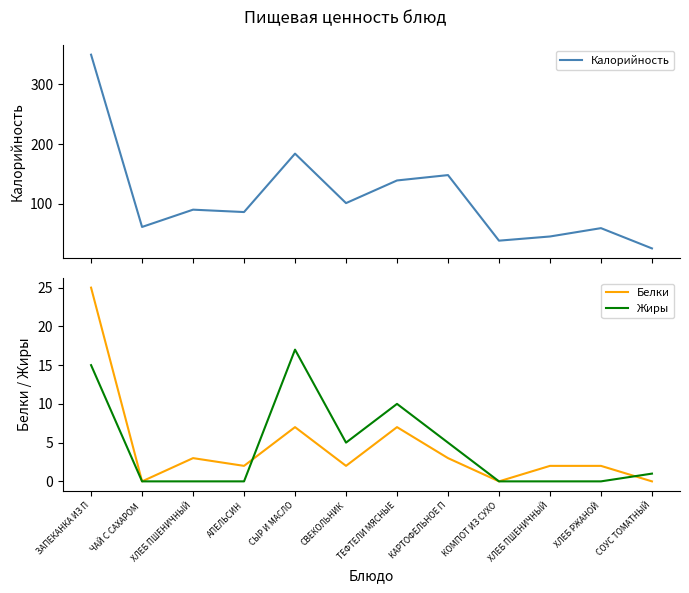

Does the chart have visible grid lines?

No